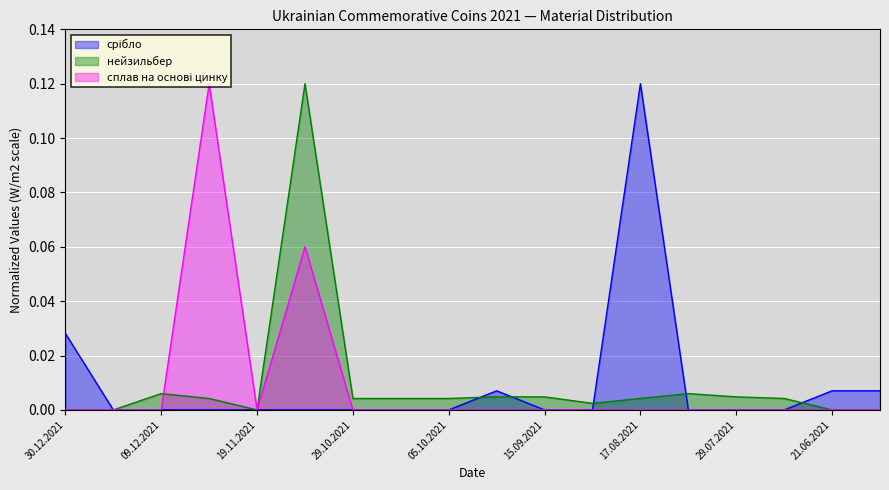

Reading left to right, list all the values displayed in this chart.

срібло: 30.12.2021=0.0	22.12.2021=0.0	09.12.2021=0.0	01.12.2021=0.0	19.11.2021=0.0	11.11.2021=0.0	29.10.2021=0.0	19.10.2021=0.0	05.10.2021=0.0	27.09.2021=0.0	15.09.2021=0.0	25.08.2021=0.0	17.08.2021=0.1	10.08.2021=0.0	29.07.2021=0.0	22.07.2021=0.0	21.06.2021=0.0	09.06.2021=0.0
нейзильбер: 30.12.2021=0.0	22.12.2021=0.0	09.12.2021=0.0	01.12.2021=0.0	19.11.2021=0.0	11.11.2021=0.1	29.10.2021=0.0	19.10.2021=0.0	05.10.2021=0.0	27.09.2021=0.0	15.09.2021=0.0	25.08.2021=0.0	17.08.2021=0.0	10.08.2021=0.0	29.07.2021=0.0	22.07.2021=0.0	21.06.2021=0.0	09.06.2021=0.0
сплав на основі цинку: 30.12.2021=0.0	22.12.2021=0.0	09.12.2021=0.0	01.12.2021=0.1	19.11.2021=0.0	11.11.2021=0.1	29.10.2021=0.0	19.10.2021=0.0	05.10.2021=0.0	27.09.2021=0.0	15.09.2021=0.0	25.08.2021=0.0	17.08.2021=0.0	10.08.2021=0.0	29.07.2021=0.0	22.07.2021=0.0	21.06.2021=0.0	09.06.2021=0.0